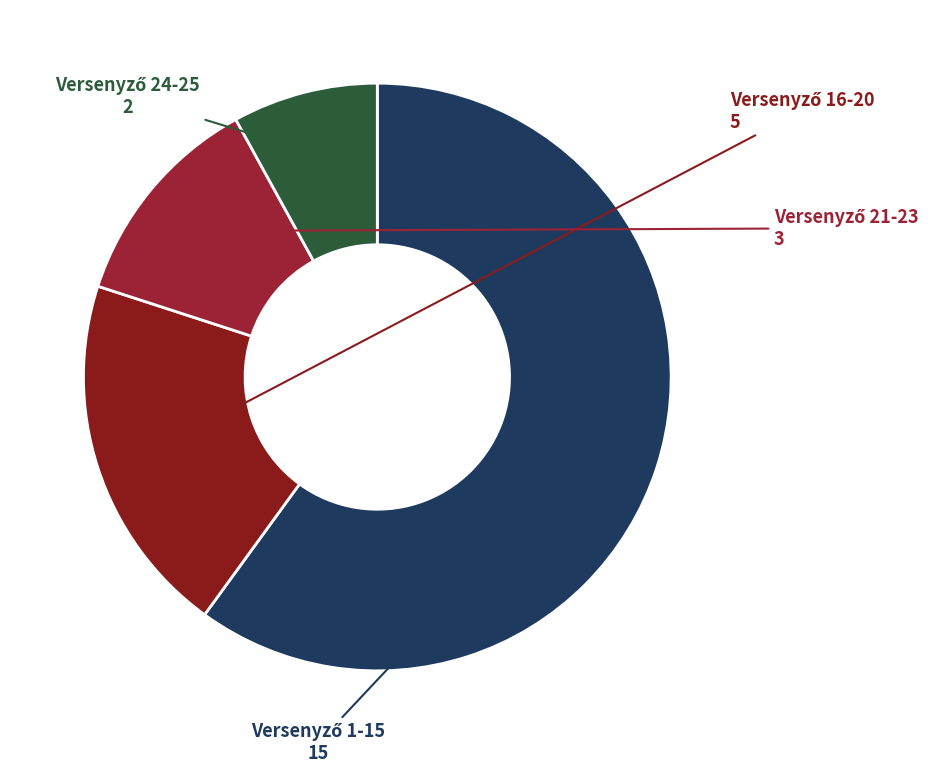

Is there any slice that represents more than half of the pie?

Yes